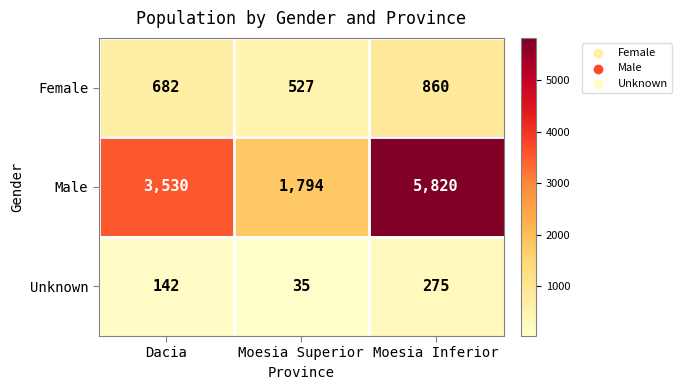

At which label is Unknown closest to 155?

Dacia